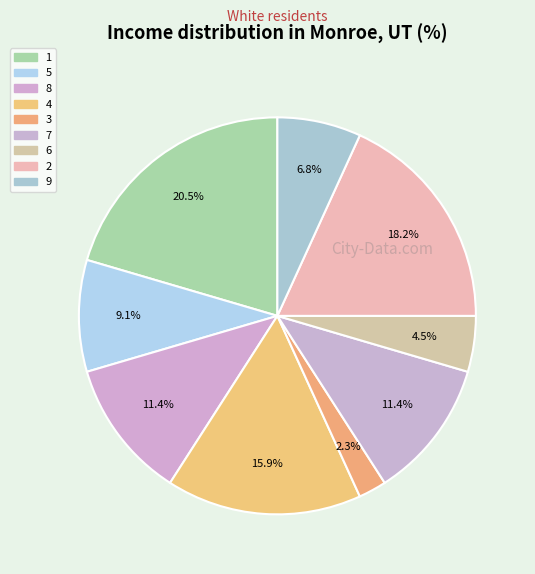

Is there a majority slice in this chart?

No